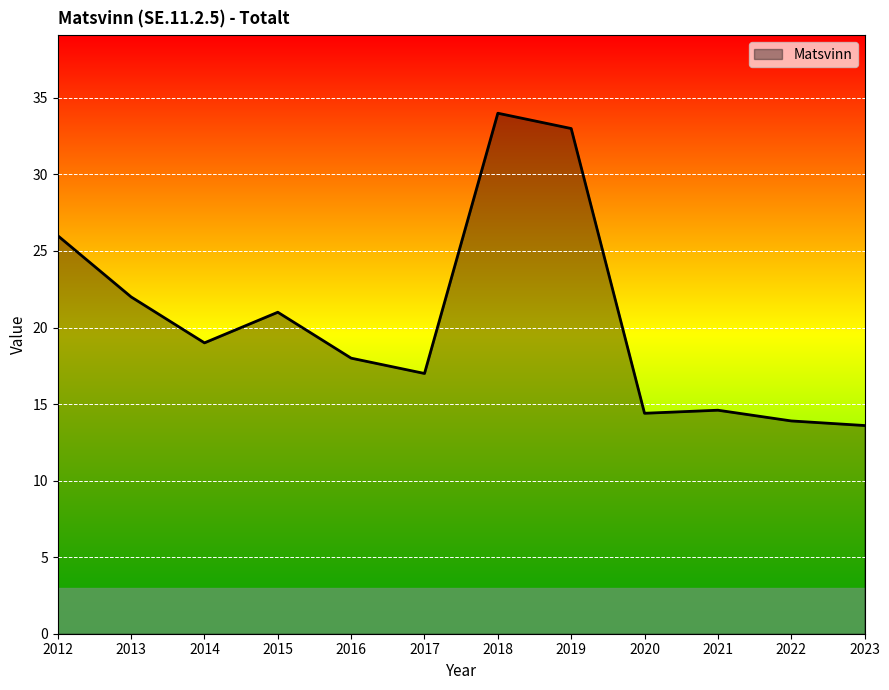

Which has a higher value, 2014 or 2019?

2019